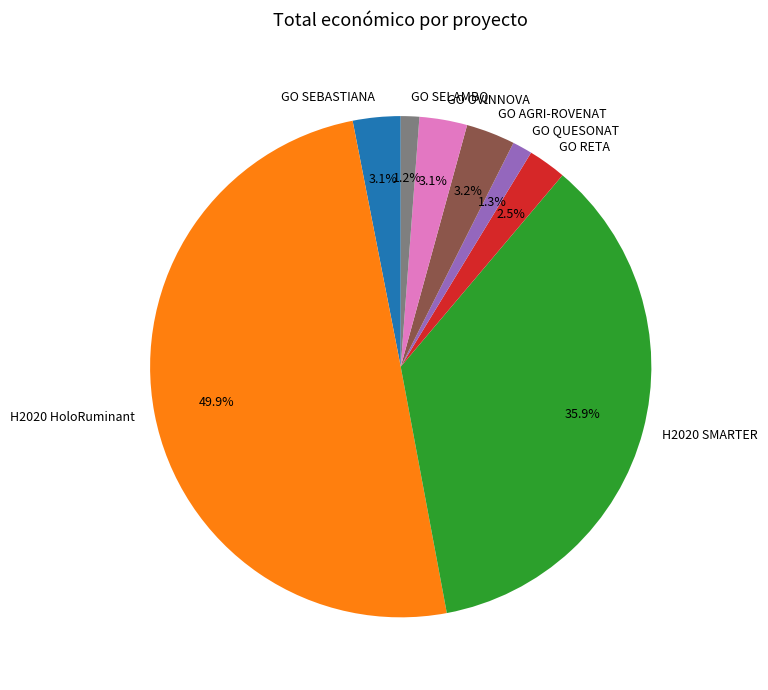

Which category has the biggest portion of the pie?

H2020 HoloRuminant